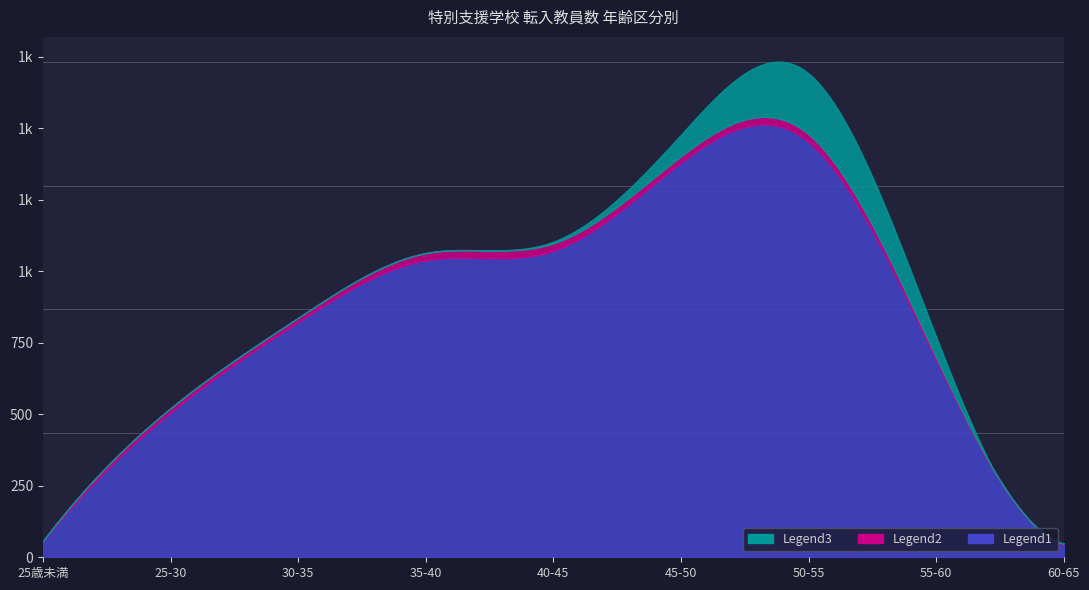

What position from the left is 40-45?

5